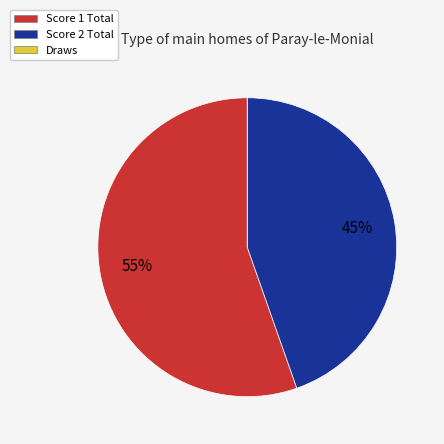

To the nearest percent, what is the average slice percentage?

33%